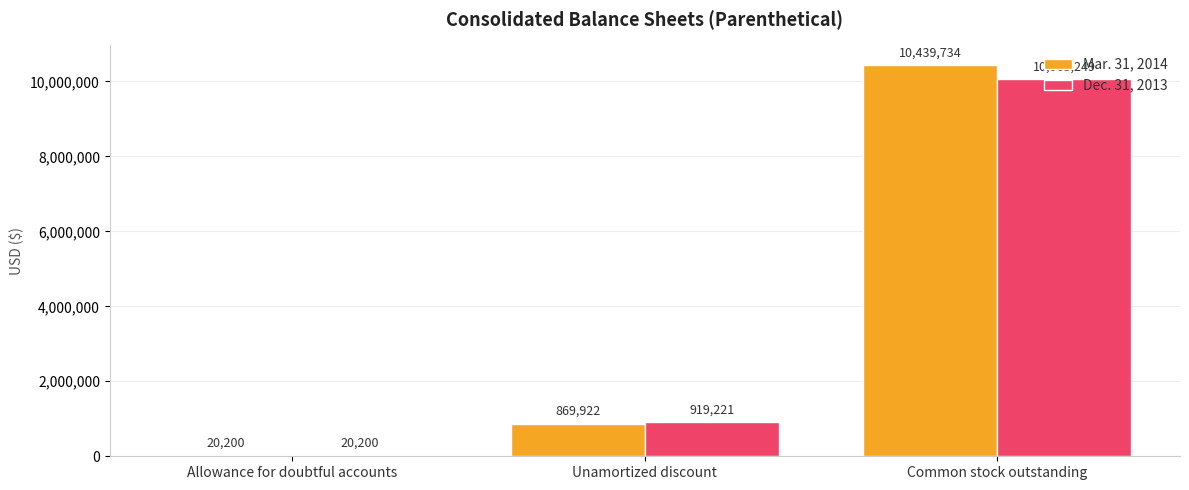

The value of Mar. 31, 2014 at Common stock outstanding is 10439734. True or false?

True